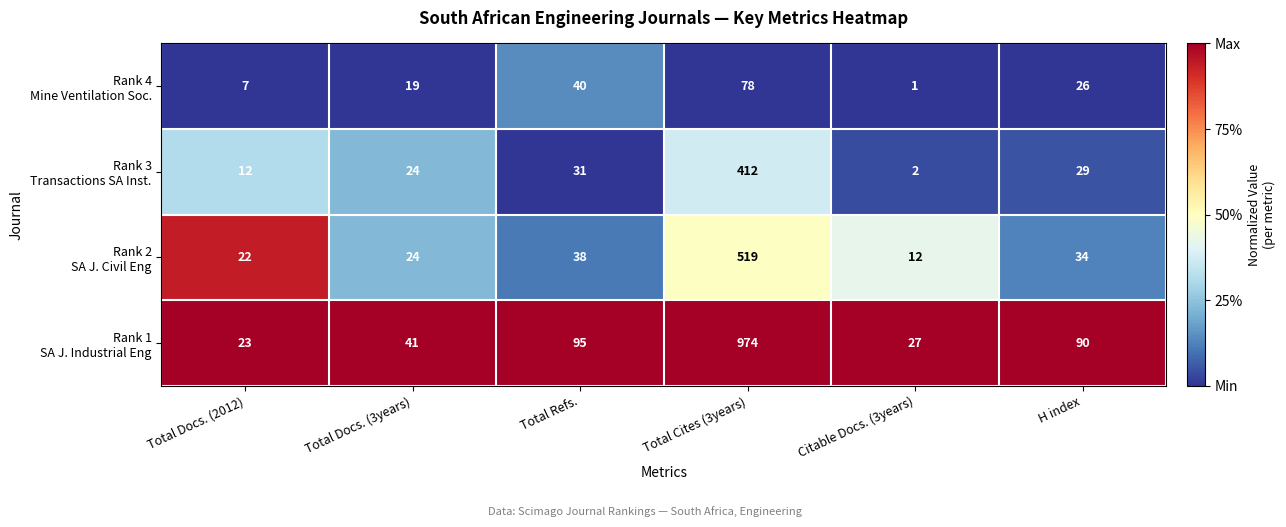

At which category is the sum across all series the highest?

Total Cites (3years)